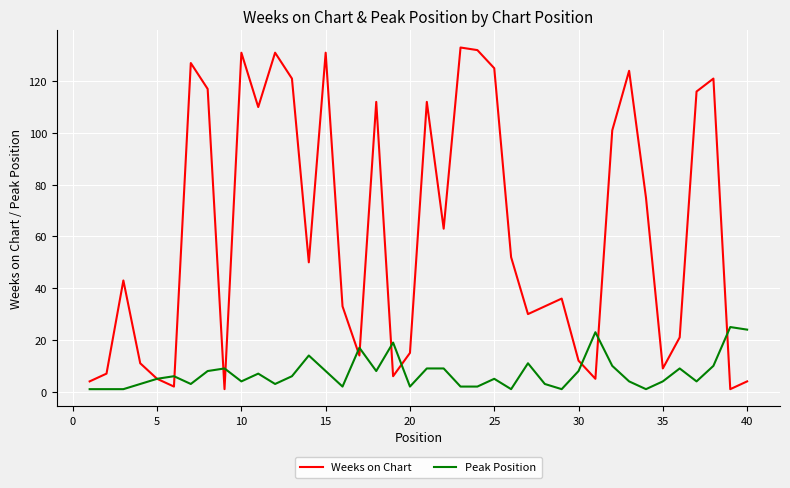

How many lines are shown in the chart?

2